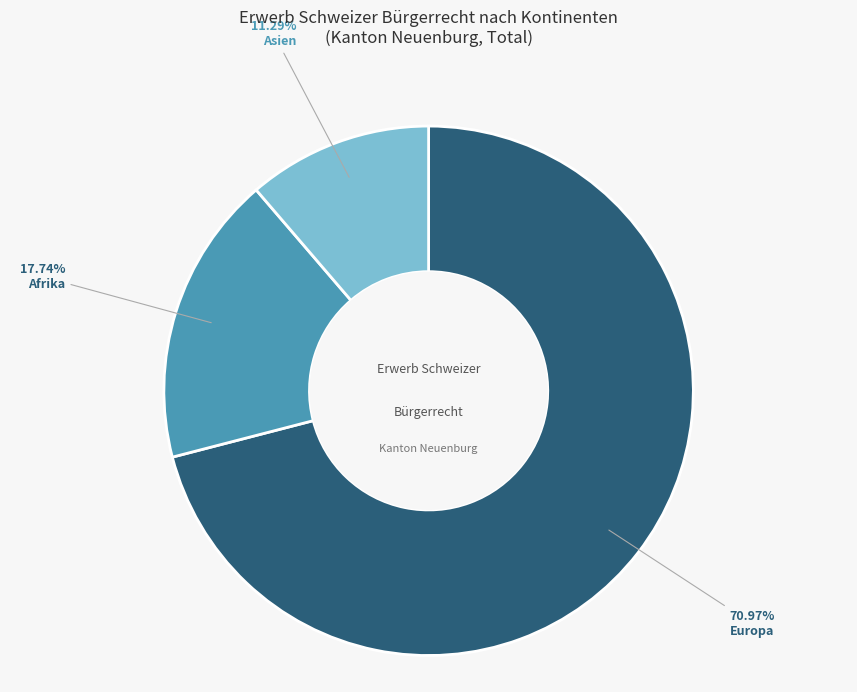

To the nearest percent, what is the average slice percentage?

33%